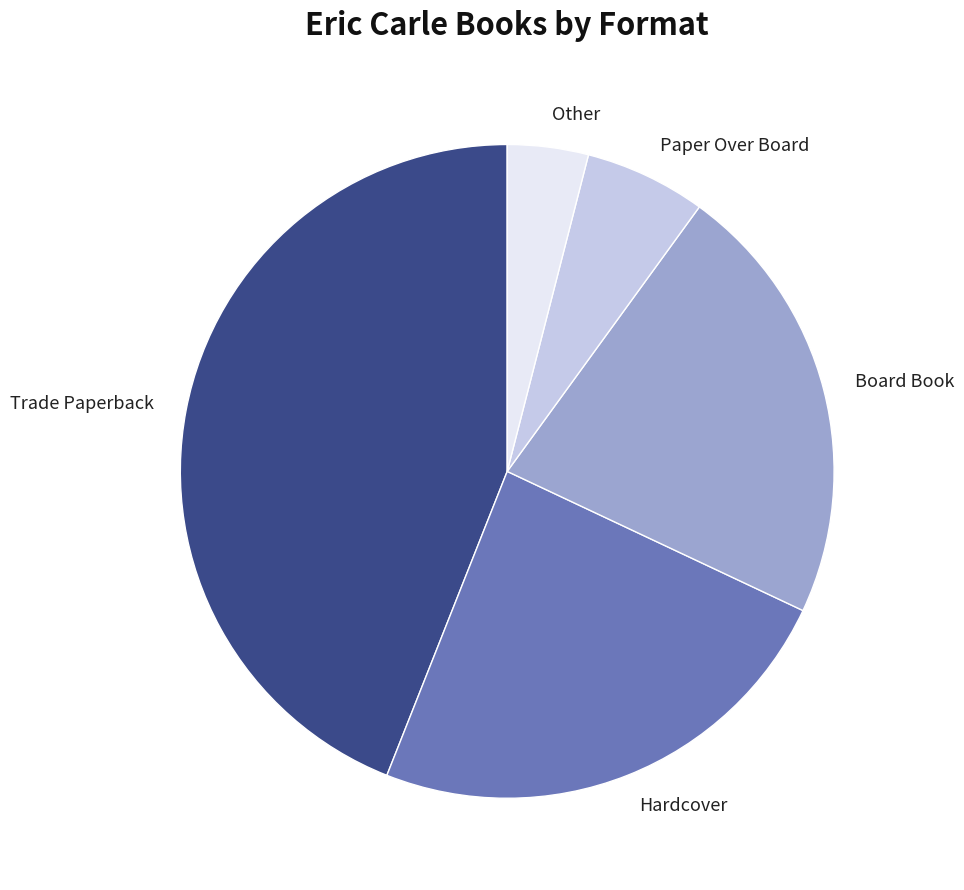

Does any single category account for the majority?

No